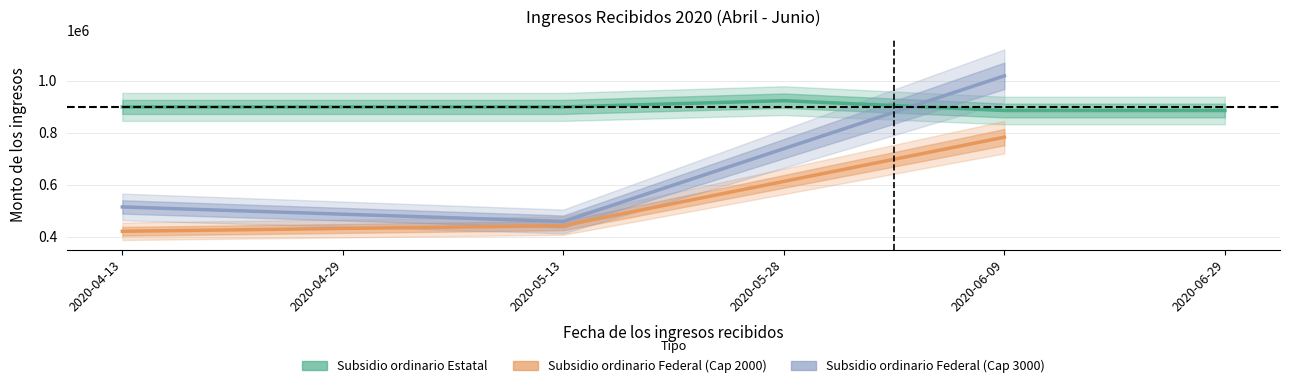

True or false: Subsidio ordinario Federal (Cap 2000) and Subsidio ordinario Federal (Cap 3000) cross at least once.

False